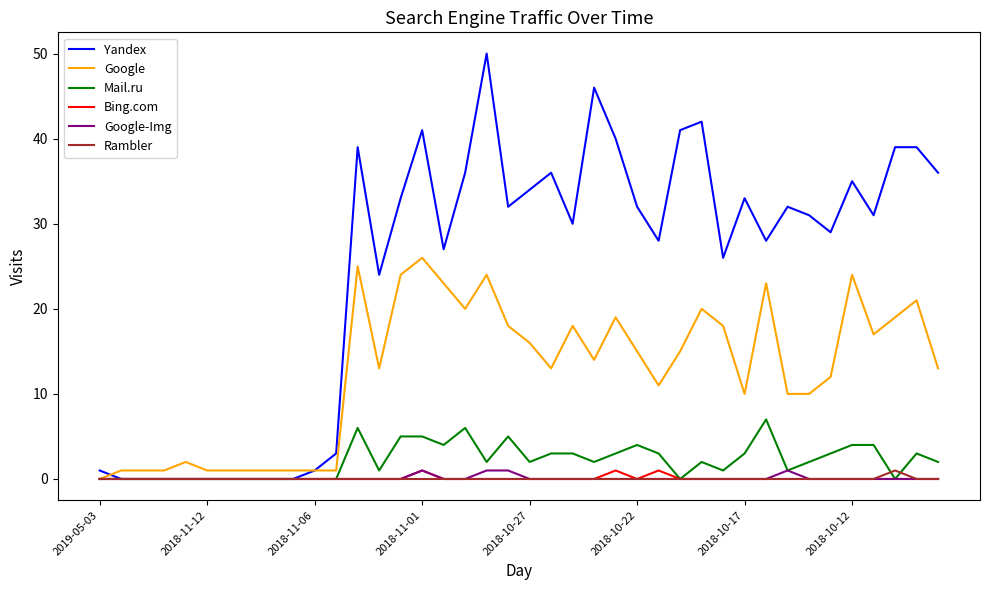

What is the greatest value displayed?

50